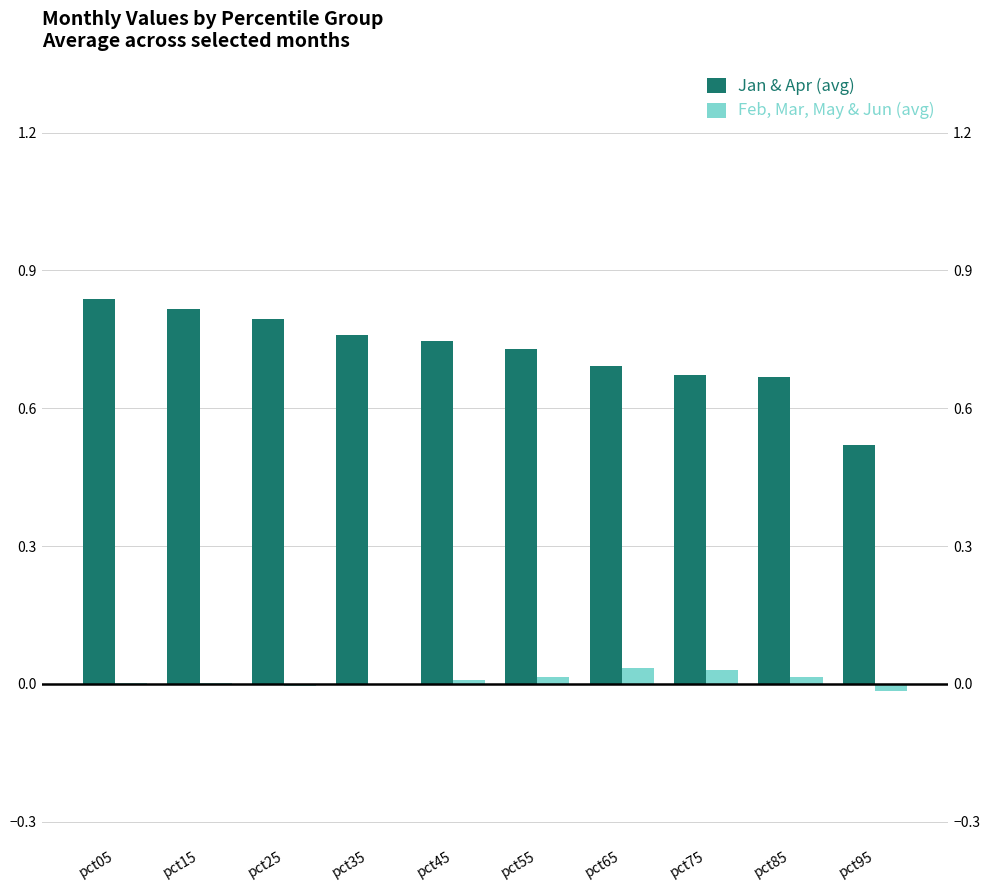

Rank the series at pct95 from highest to lowest value.

Jan & Apr (avg), Feb, Mar, May & Jun (avg)